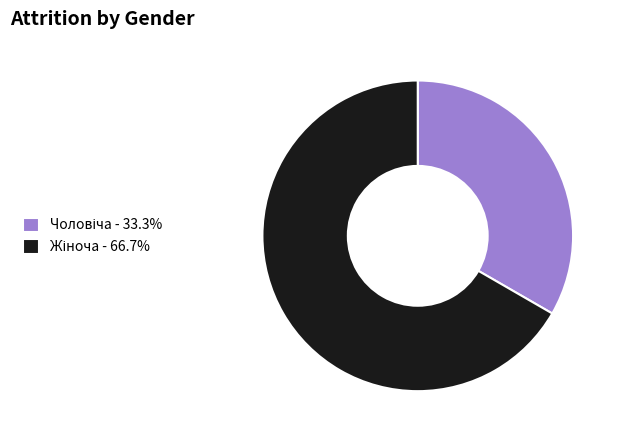

Is there any slice that represents more than half of the pie?

Yes